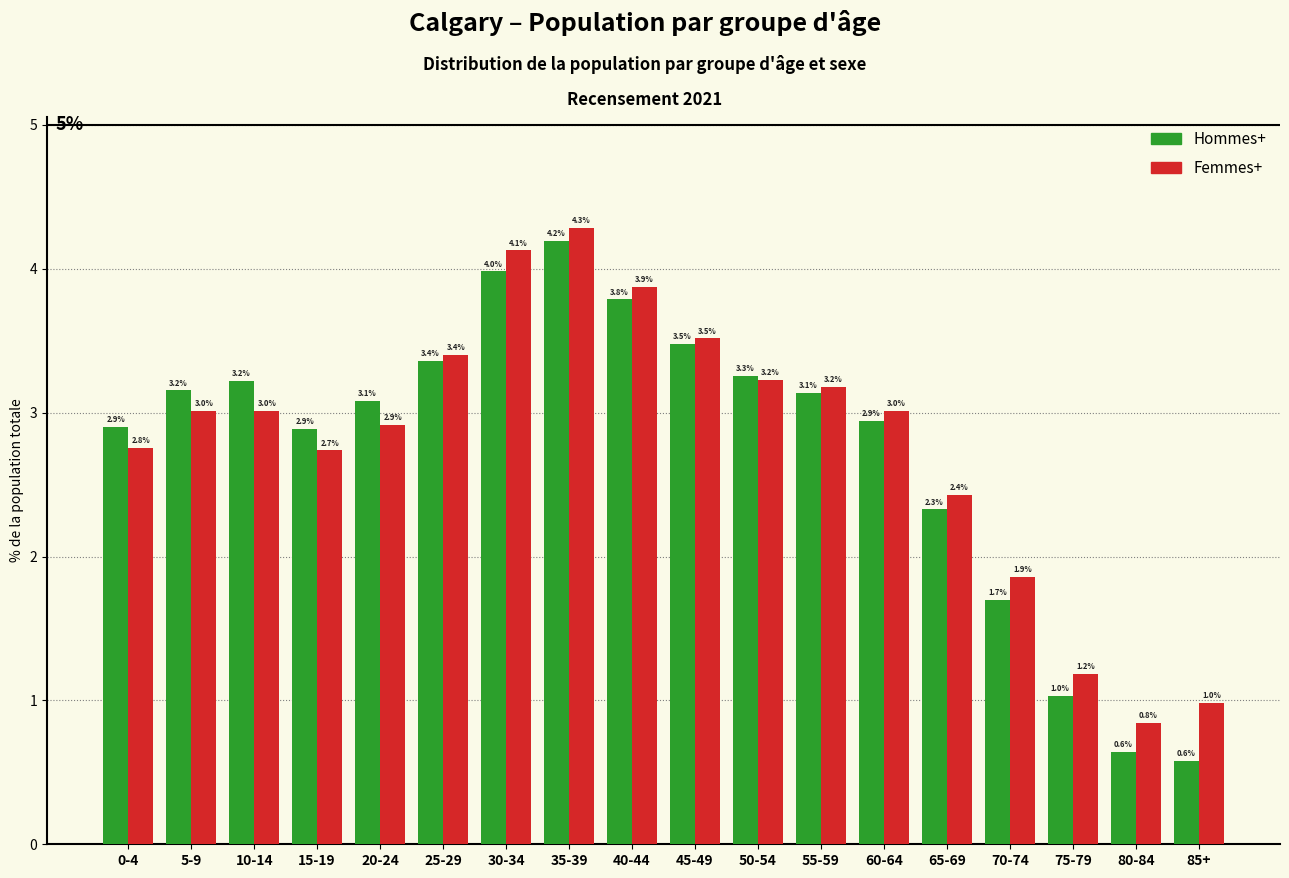

Reading left to right, transcribe all the data shown in this chart.

Hommes+: 0-4=2.9	5-9=3.2	10-14=3.2	15-19=2.9	20-24=3.1	25-29=3.4	30-34=4.0	35-39=4.2	40-44=3.8	45-49=3.5	50-54=3.3	55-59=3.1	60-64=2.9	65-69=2.3	70-74=1.7	75-79=1.0	80-84=0.6	85+=0.6
Femmes+: 0-4=2.8	5-9=3.0	10-14=3.0	15-19=2.7	20-24=2.9	25-29=3.4	30-34=4.1	35-39=4.3	40-44=3.9	45-49=3.5	50-54=3.2	55-59=3.2	60-64=3.0	65-69=2.4	70-74=1.9	75-79=1.2	80-84=0.8	85+=1.0